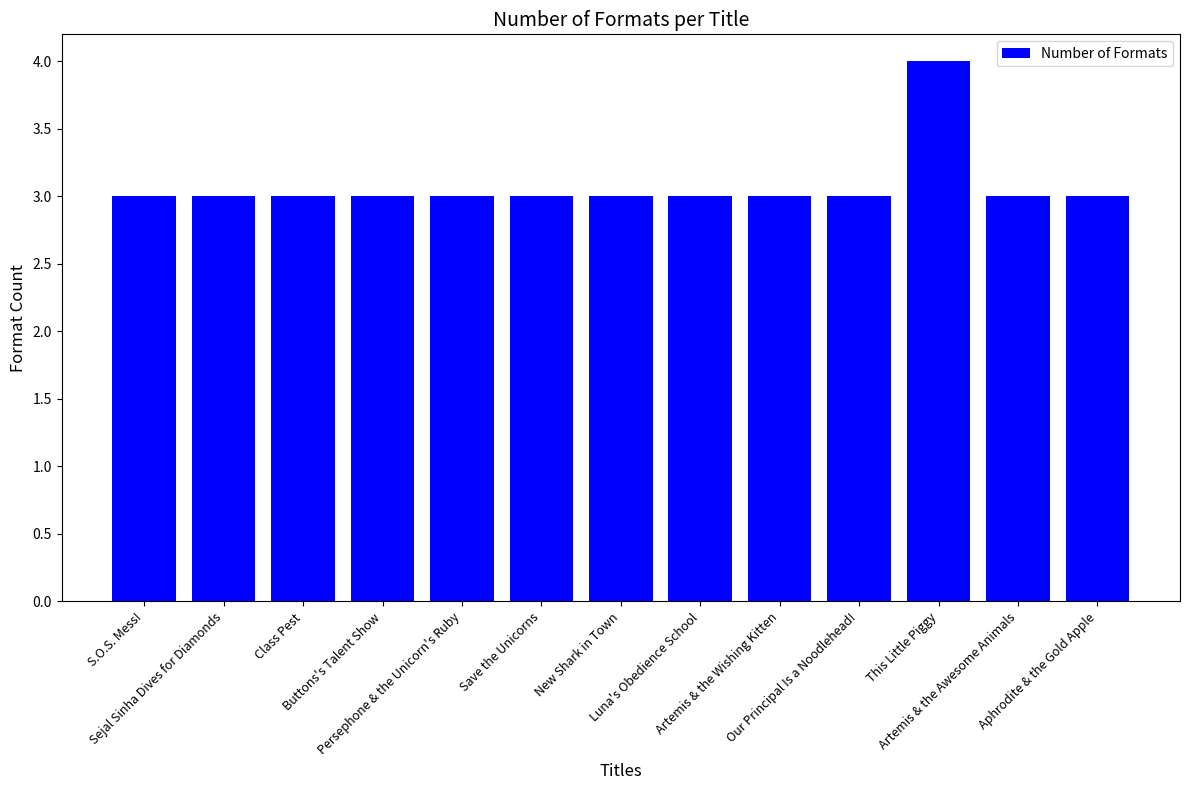

Count the values in the range 3 to 4.

13